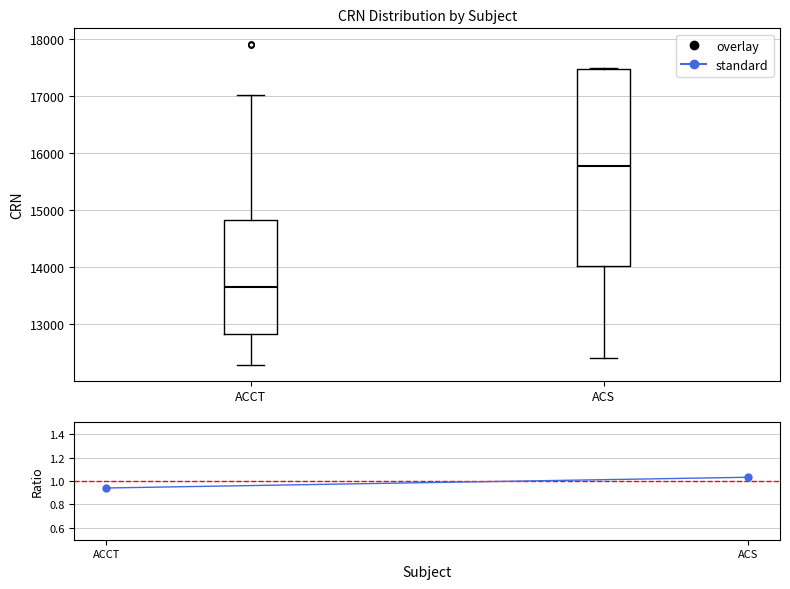

Reading left to right, transcribe this box plot: for each box, give where its median line is, the range the box spans, and where its two whiskers end, as read against the y-axis. The values are not printed on the chart, so give them approximately, as read against the axis.

ACCT: median 13600, box 12800 to 14800, whiskers 12300 to 17000
ACS: median 15800, box 14000 to 17500, whiskers 12400 to 17500